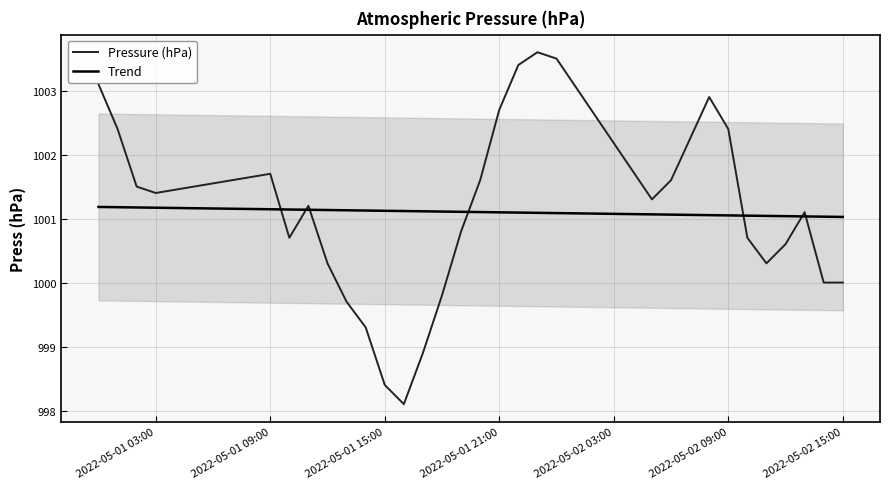

What is the average value of the Trend series?

1001.1